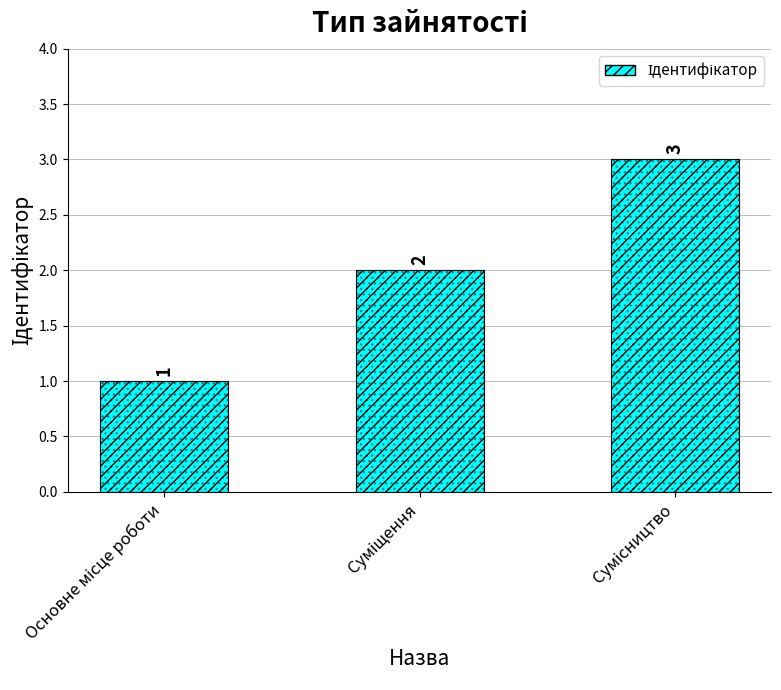

Rank the categories by value from lowest to highest.

Основне місце роботи, Суміщення, Сумісництво